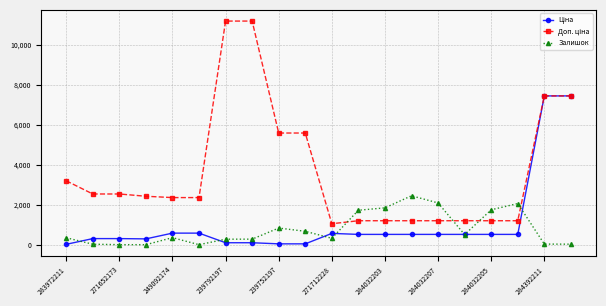

True or false: Залишок has more than 0 points higher than both neighbors.

True